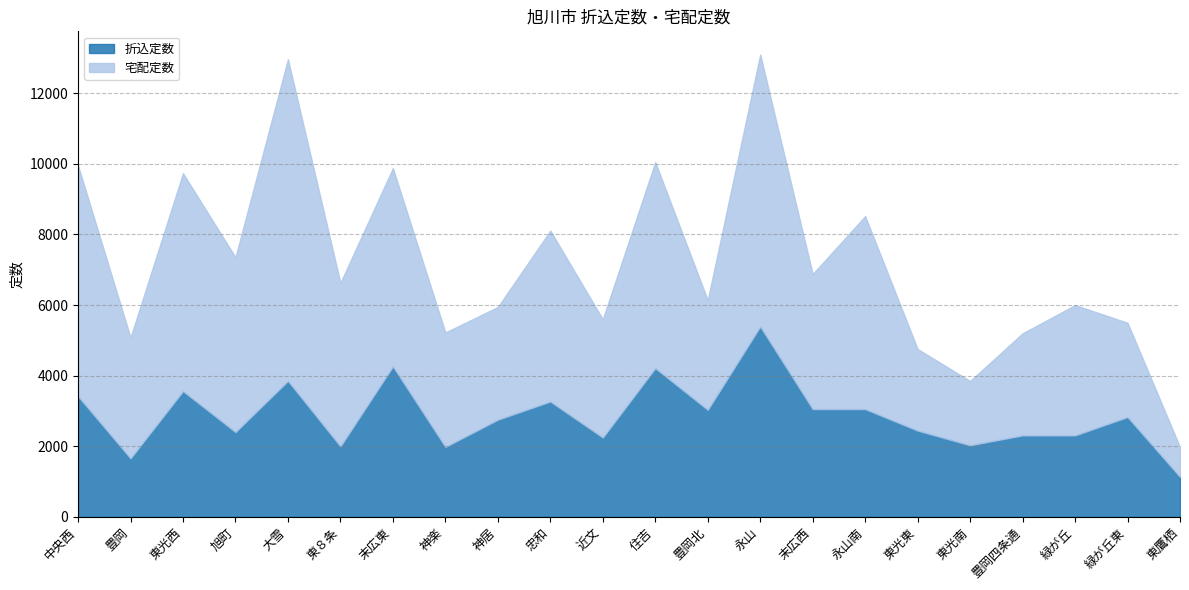

What is the label of the 9th point from the left?

神居